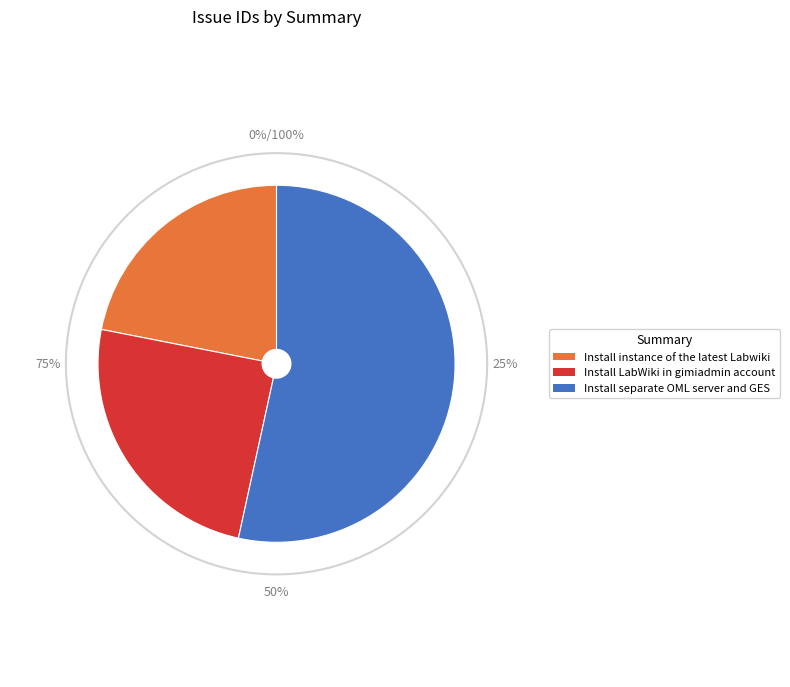

Count the number of slices in the pie.

3